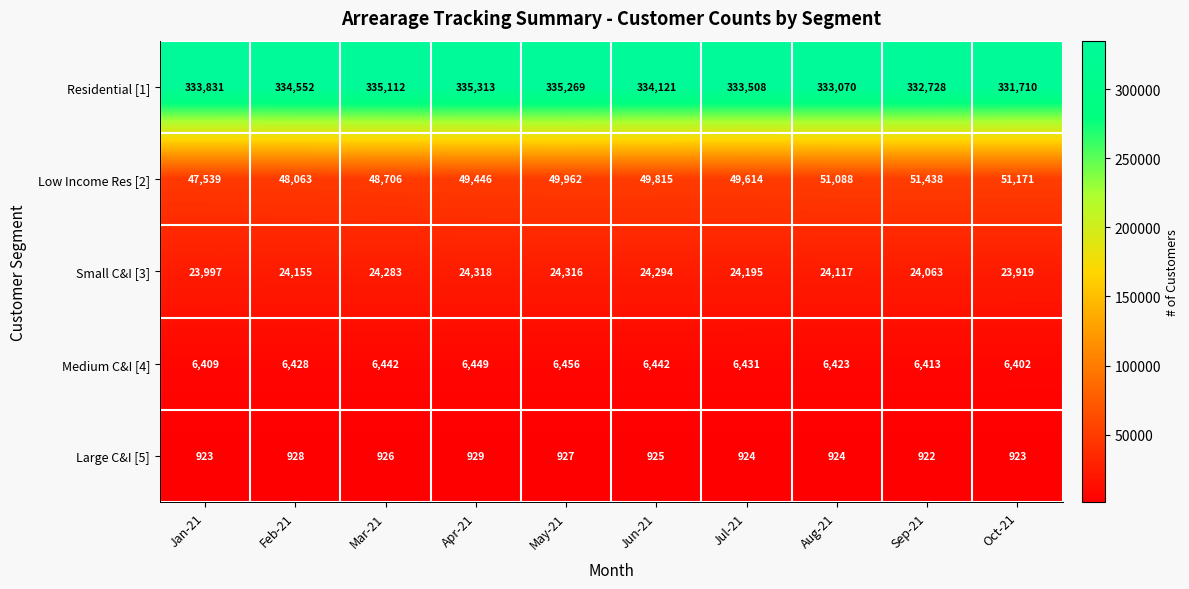

At which category does the chart reach its minimum across all series?

Sep-21